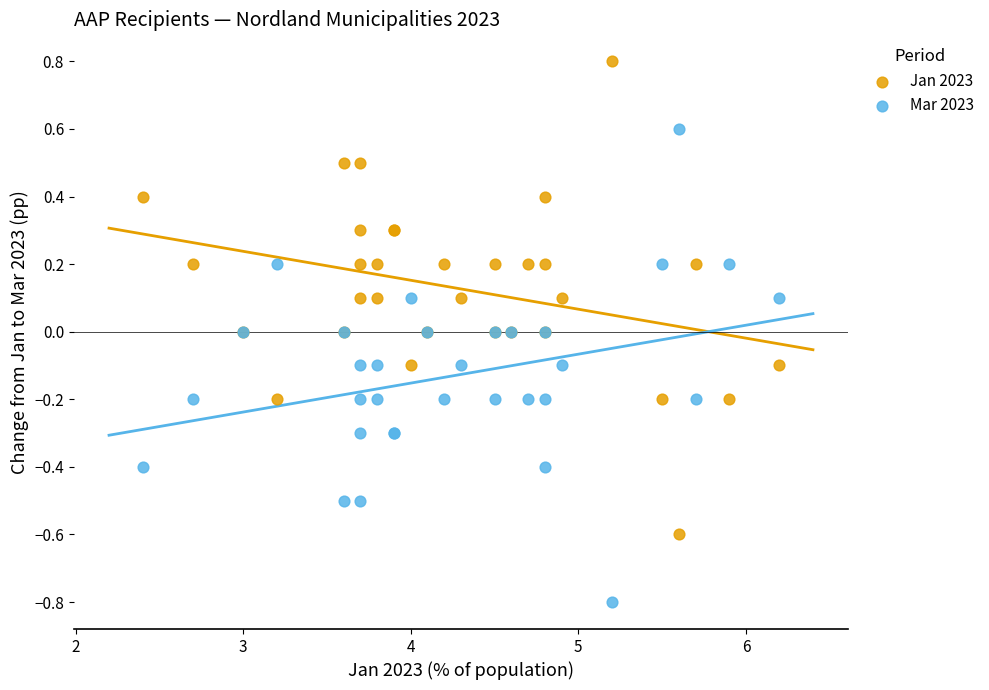

Which series contains the lowest Y value?

Mar 2023